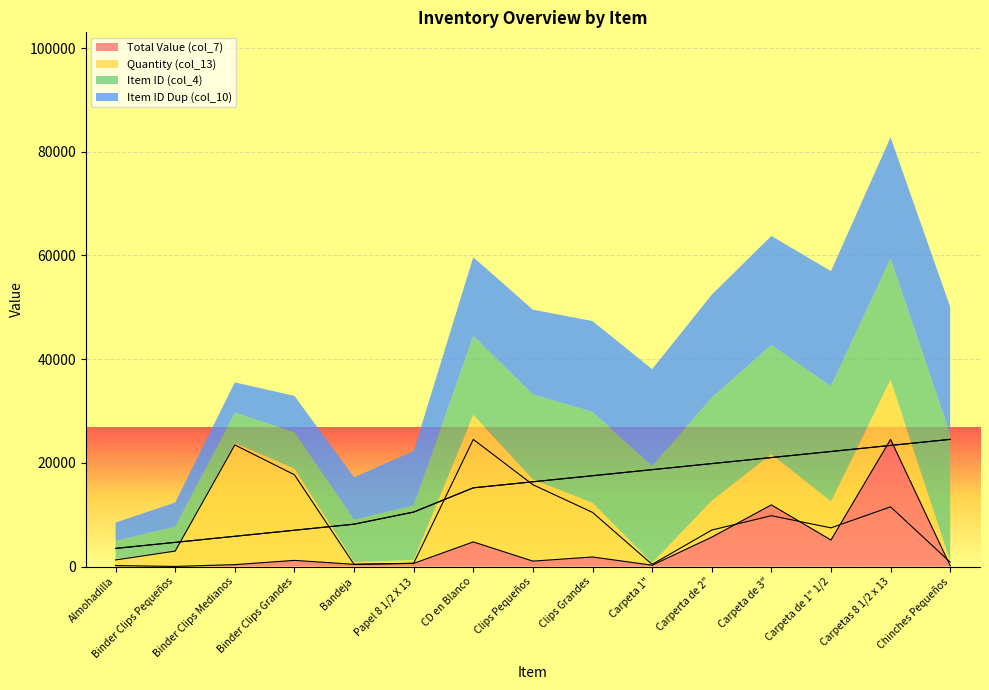

The value of col_7 at Carpeta de 1" 1/2 is 5120.2. True or false?

True